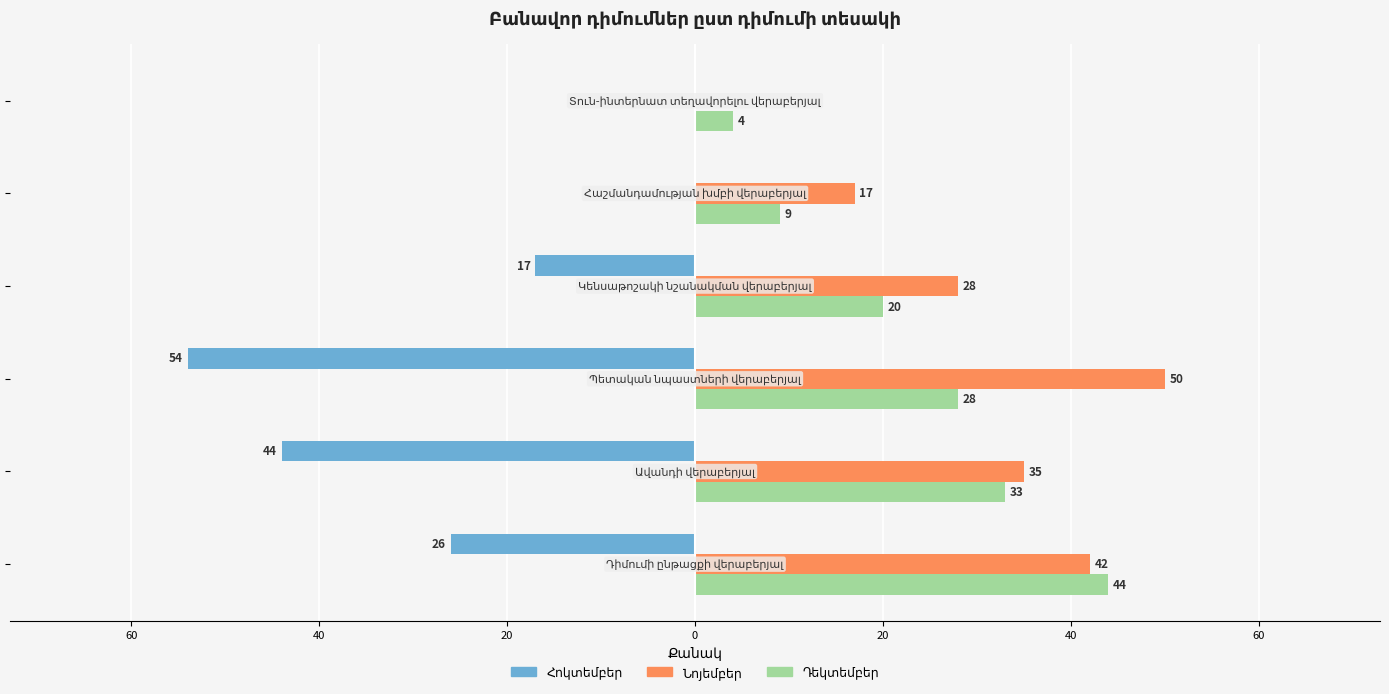

Reading right to left, list all the values displayed in this chart.

Հոկտեմբեր: 0	0	-17	-54	-44	-26
Նոյեմբեր: 0	17	28	50	35	42
Դեկտեմբեր: 4	9	20	28	33	44